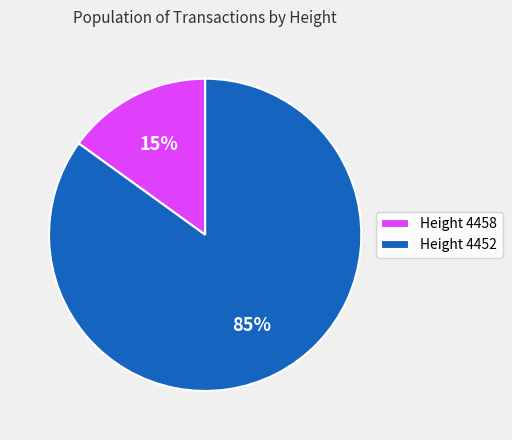

Between Height 4458 and Height 4452, which is larger?

Height 4452